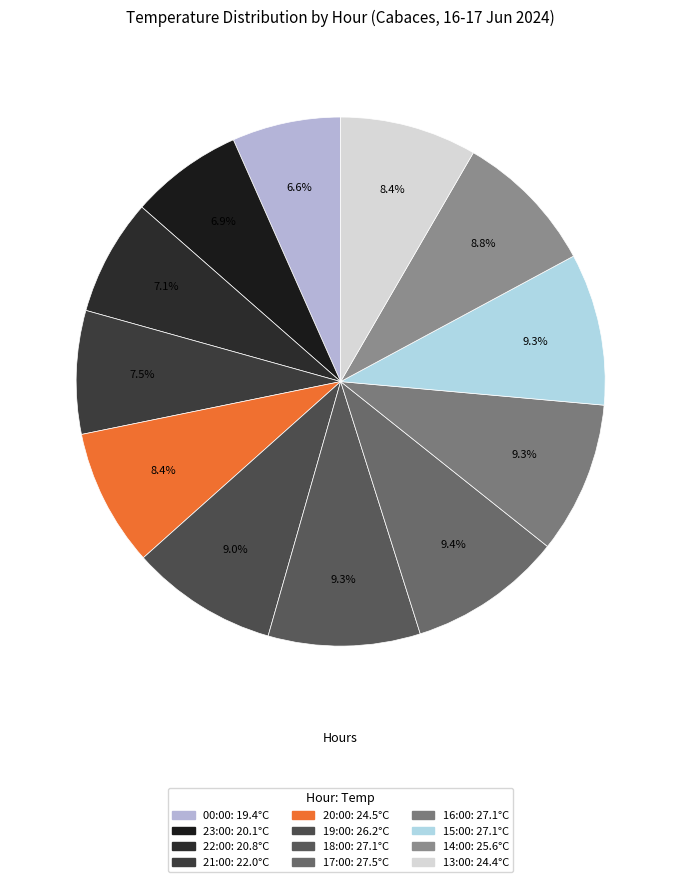

To the nearest percent, what percentage of the pie is 13:00?

8%